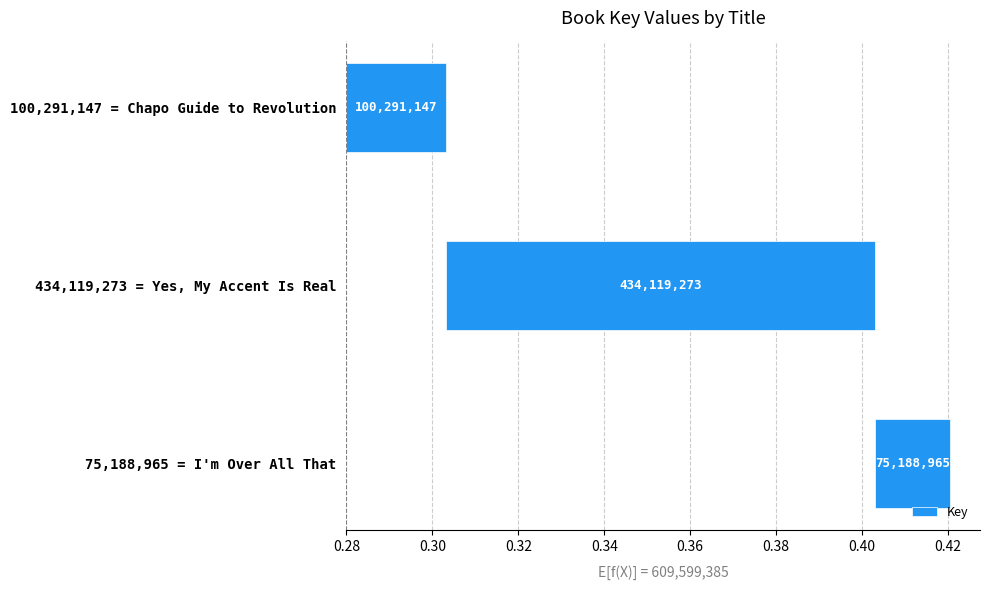

What is the sum of the values at 0.30 and 0.32?

0.1